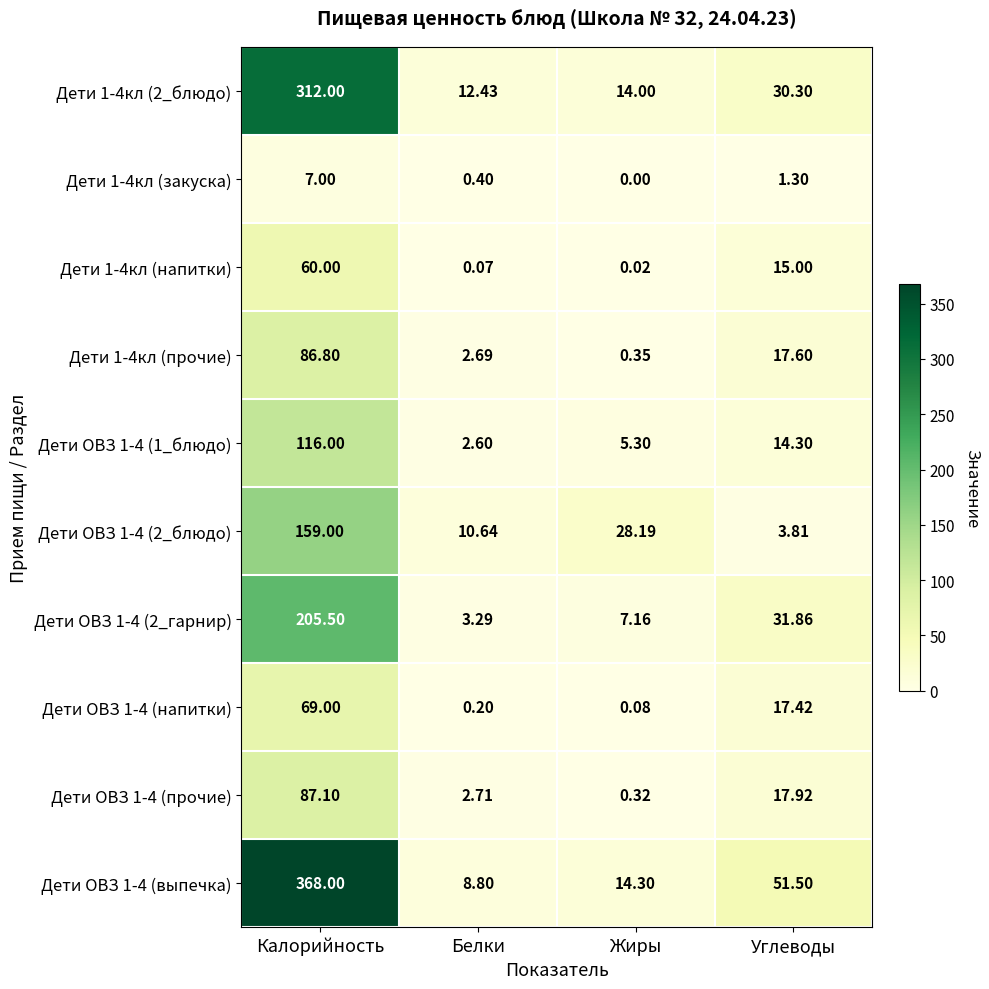

At which label is Дети ОВЗ 1-4 (выпечка) closest to 188?

Углеводы